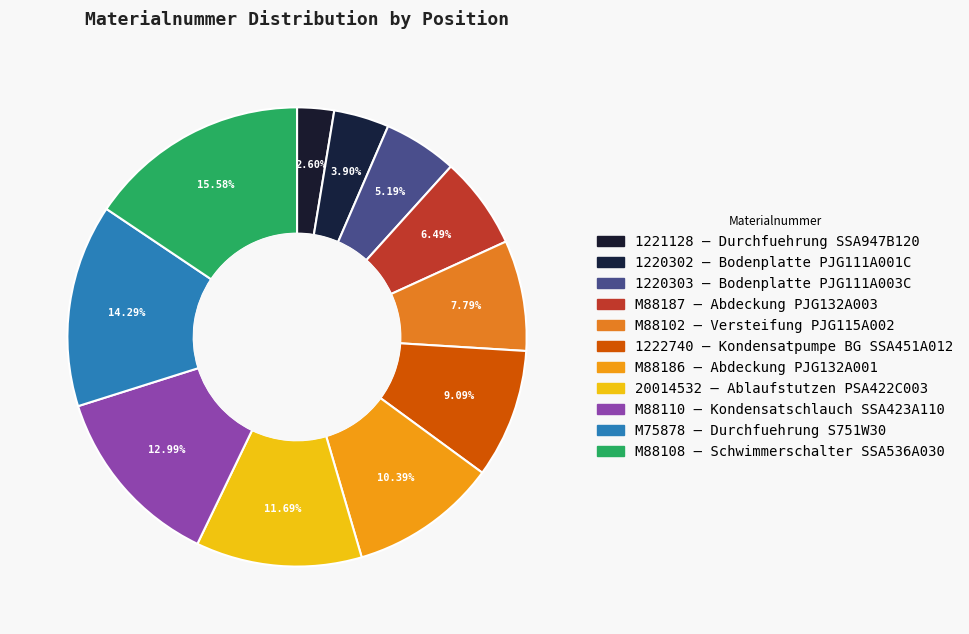

Count the number of slices in the pie.

11